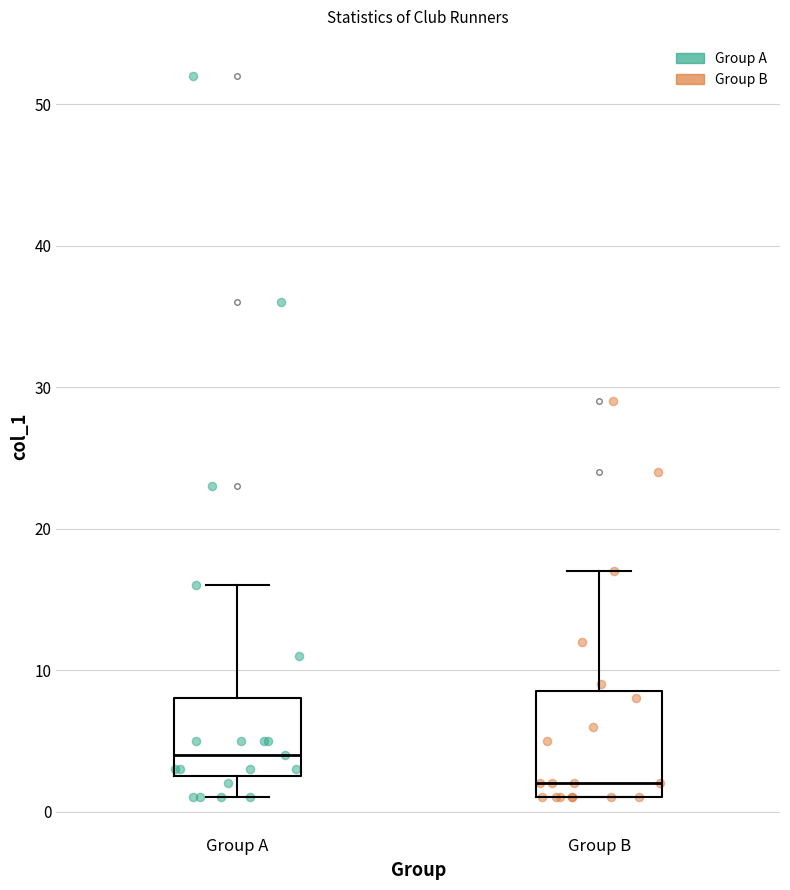

Which box's median line is the lowest?

Group B